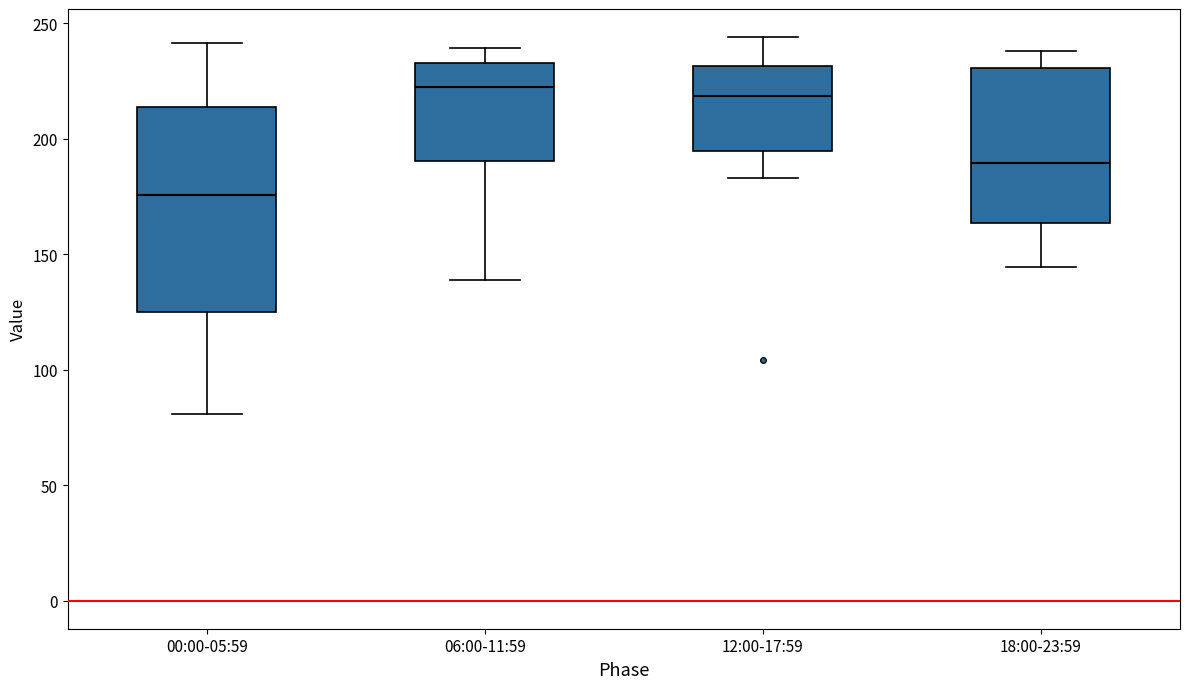

Which box is the tallest, from its lower edge to its upper edge?

00:00-05:59